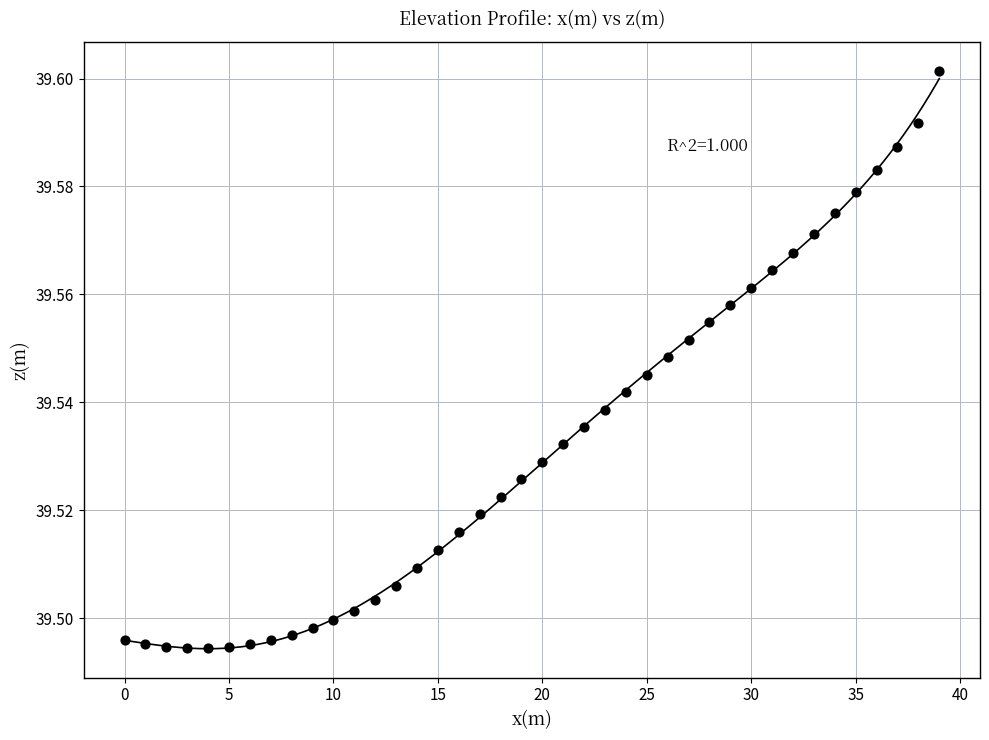

How many points are shown in the scatter plot?

40